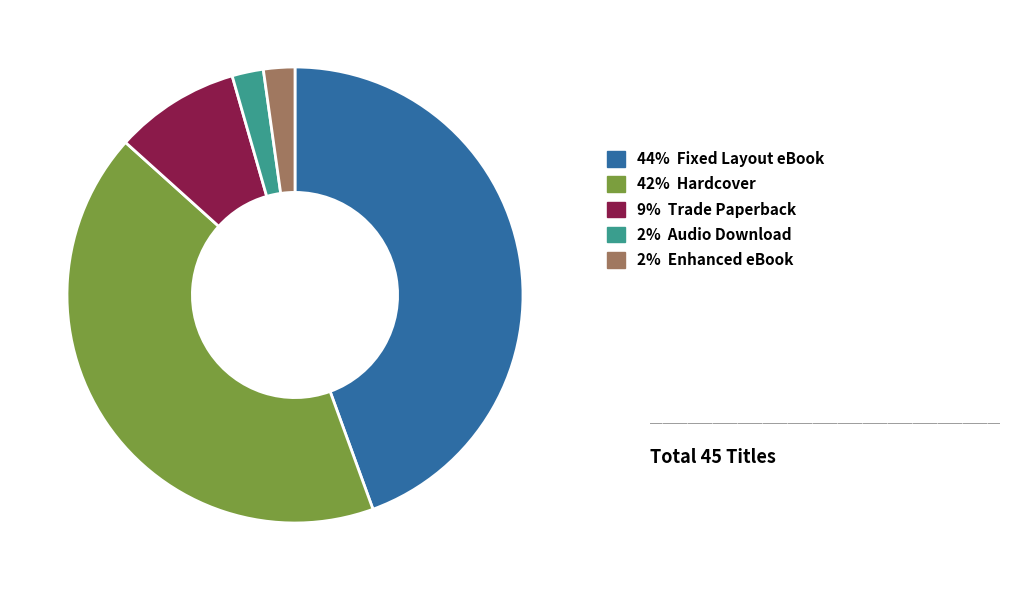

Is there any slice that represents more than half of the pie?

No